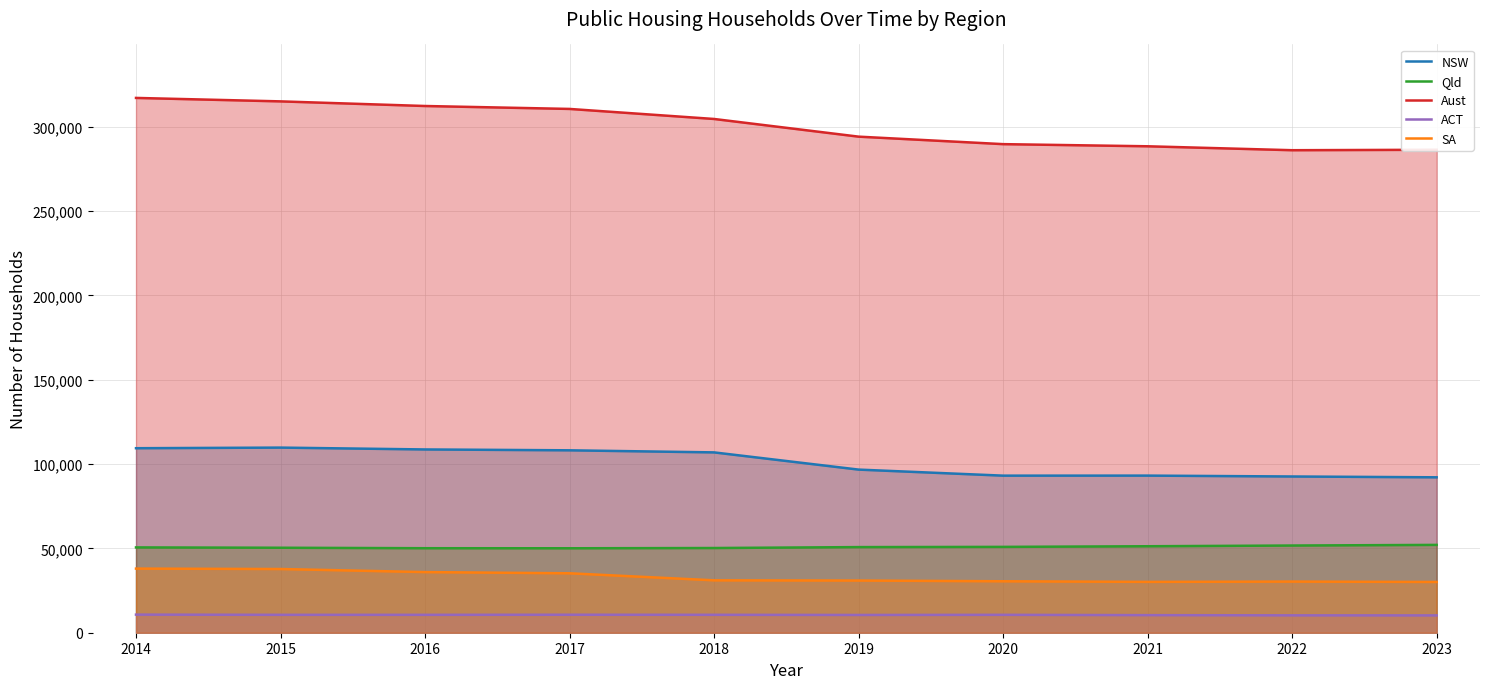

List the labels in order of SA value, largest first.

2014, 2015, 2016, 2017, 2018, 2019, 2020, 2022, 2021, 2023